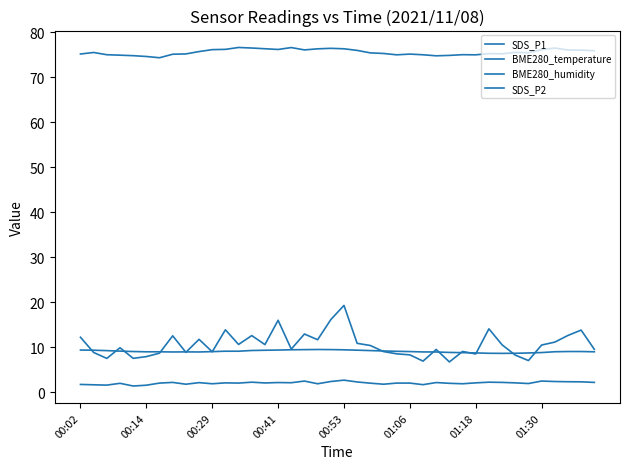

What is the lowest value of the SDS_P1 series?

6.8